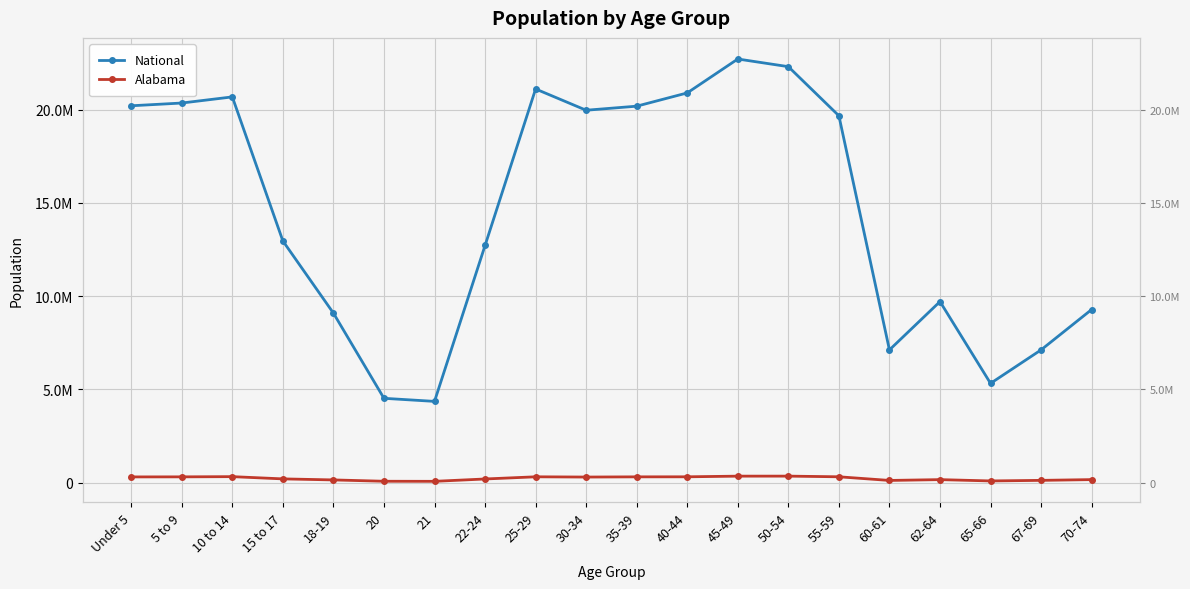

The National series shows 5319902 at 65-66. True or false?

True